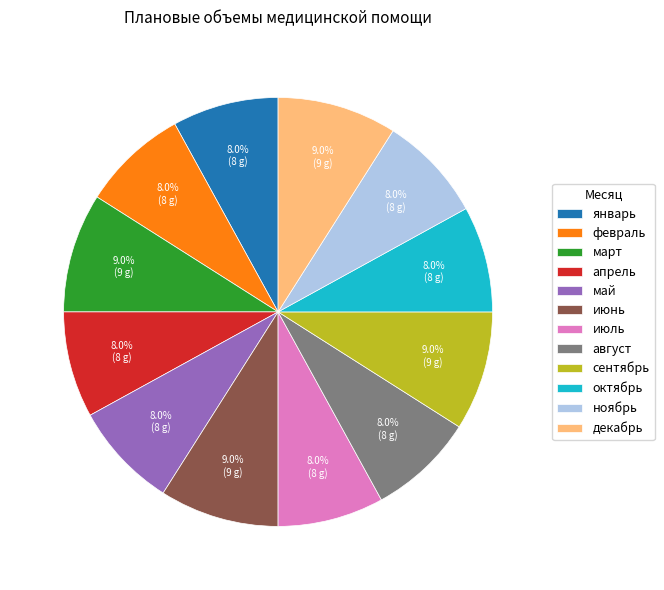

To the nearest percent, what percentage of the pie is апрель?

8%